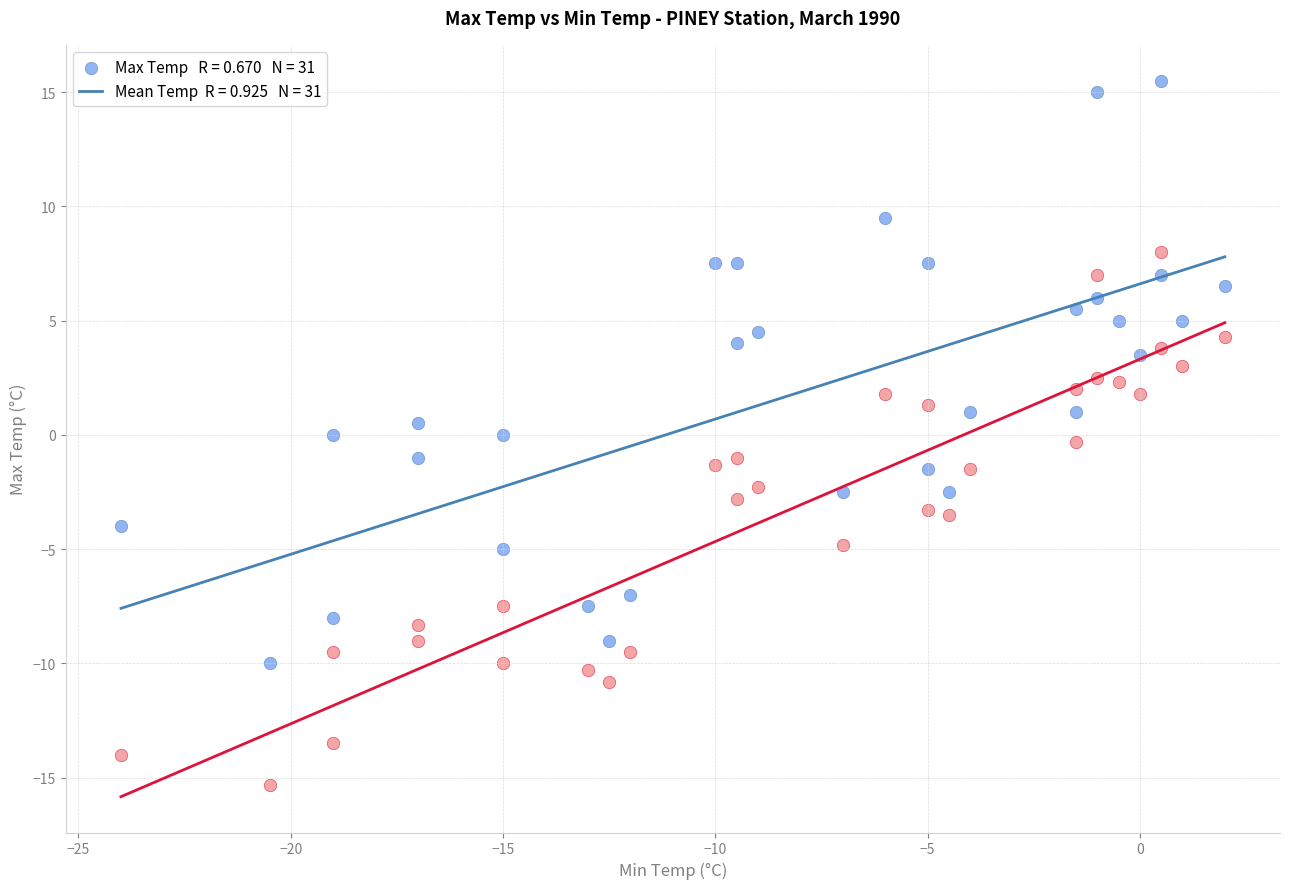

Across all data points, what is the range of X values (max minus min)?

26.0